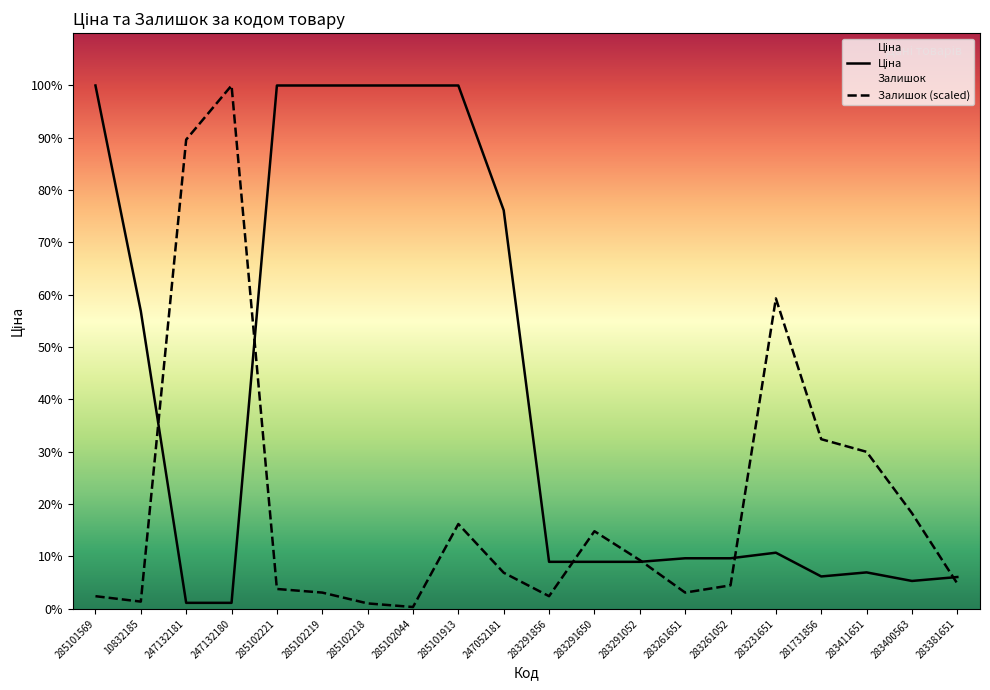

Rank the categories by Ціна value from lowest to highest.

247132181, 247132180, 283400563, 283381651, 281731856, 283411651, 283291856, 283291650, 283291052, 283261651, 283261052, 283231651, 10832185, 247052181, 285101569, 285102221, 285102219, 285102218, 285102044, 285101913